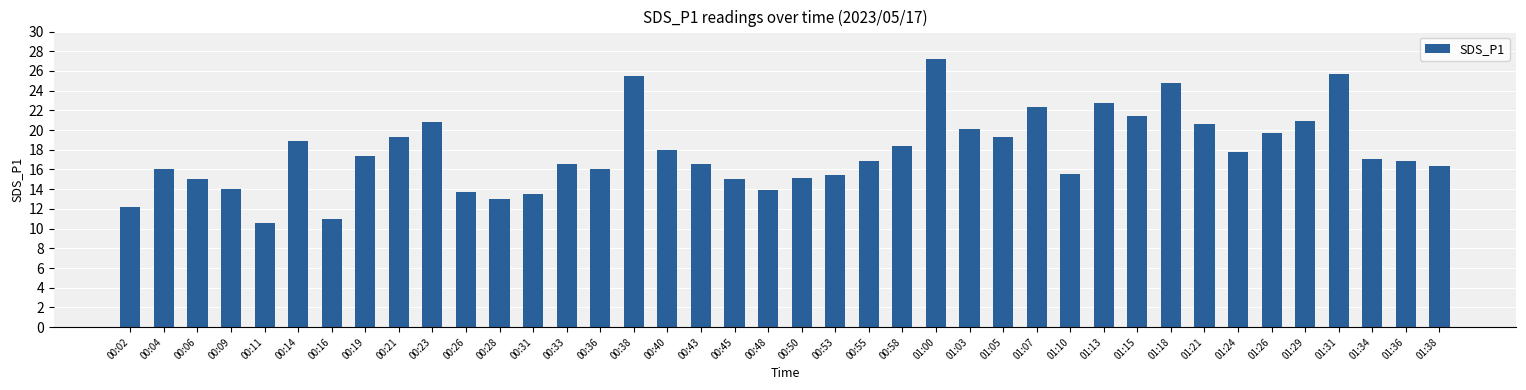

What value does the data have at 00:02?

12.2